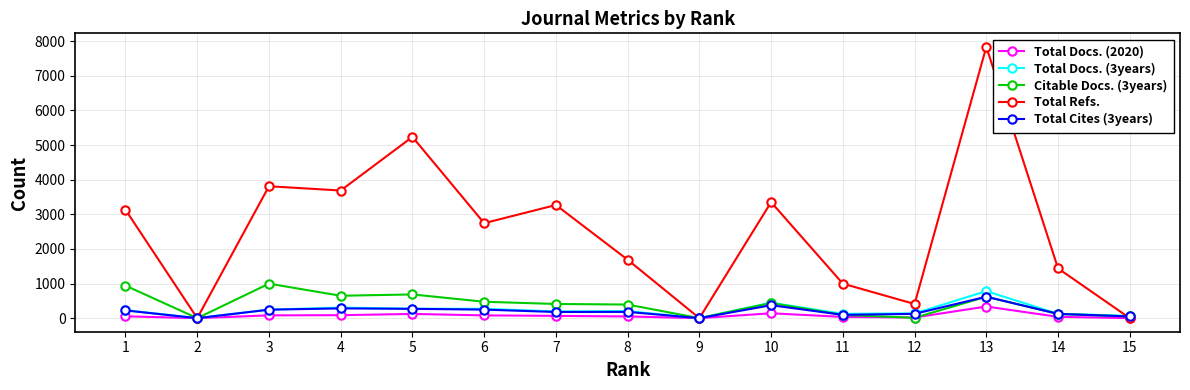

Where does the Citable Docs. (3years) series first go above 410?

1